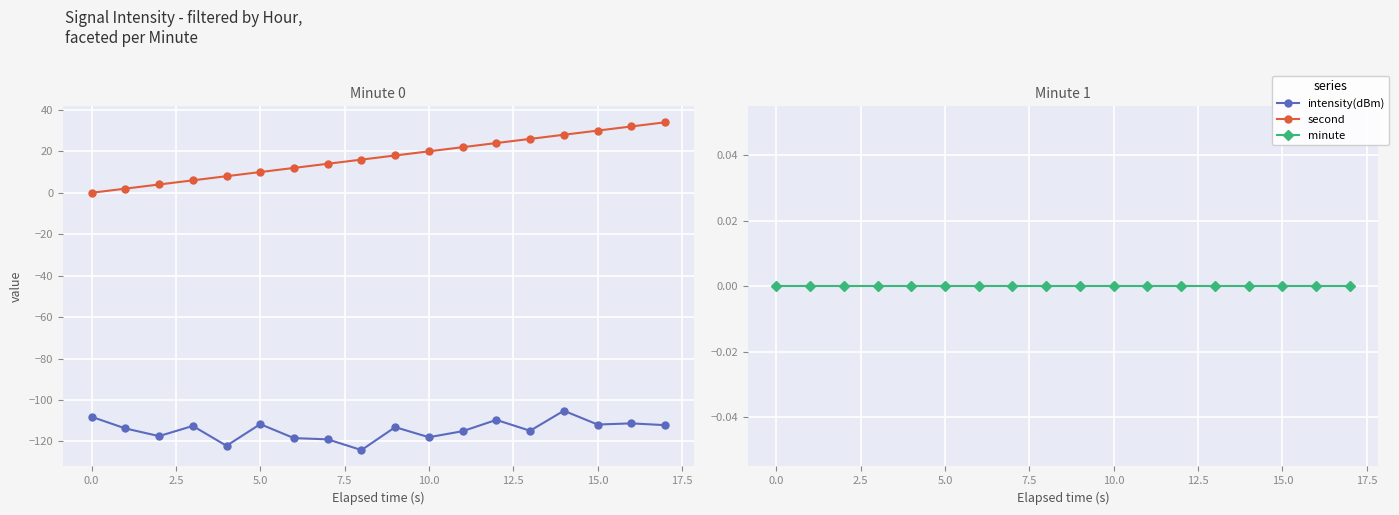

True or false: second and intensity(dBm) intersect in this chart.

False